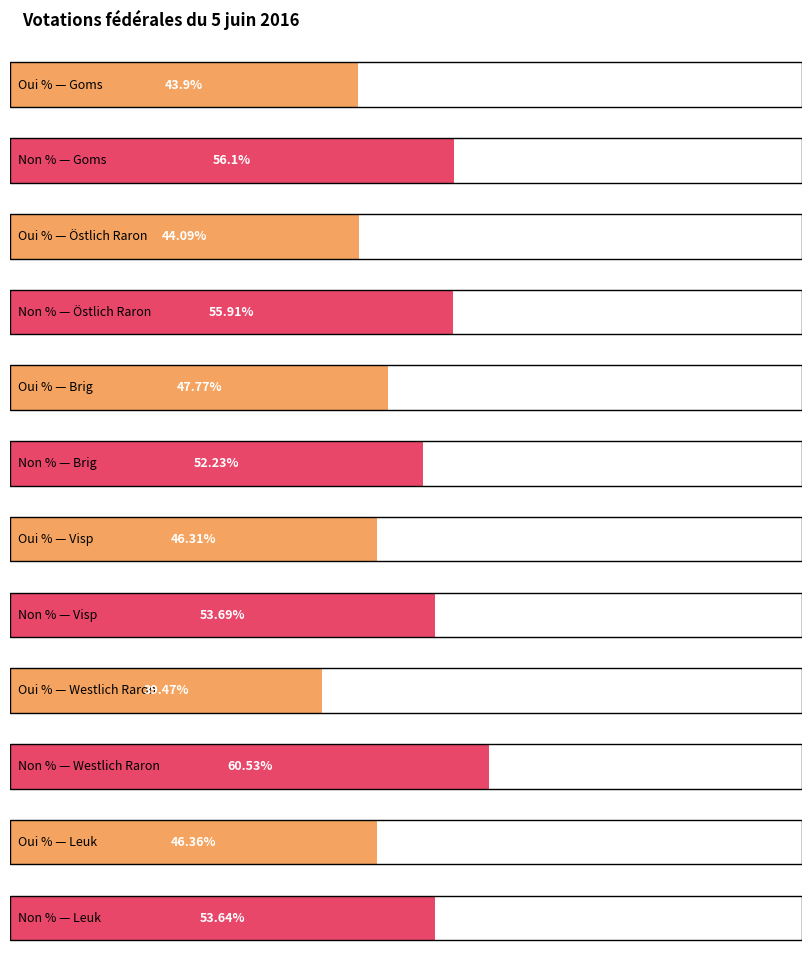

What is the greatest value displayed?

60.5